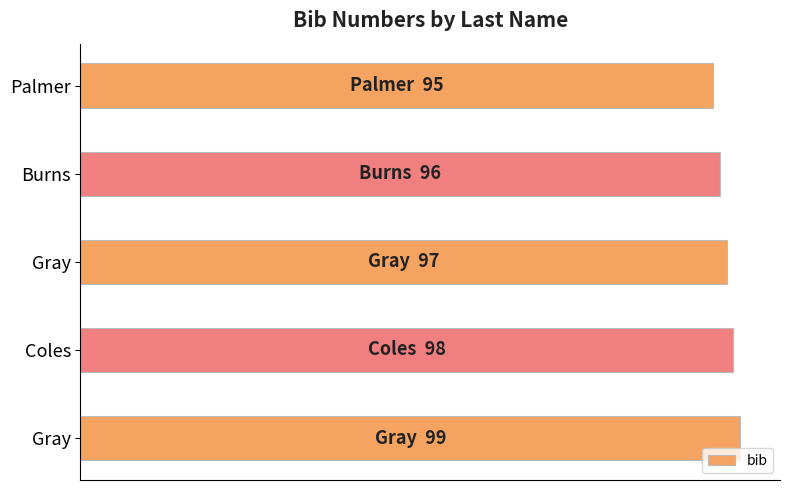

Count the number of values greater than 97.

2